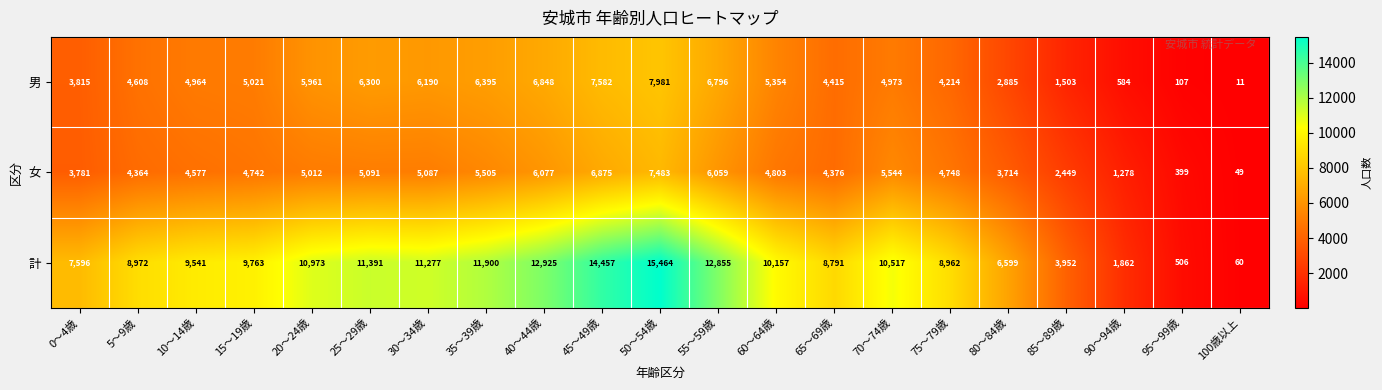

What is the difference between the second highest and second lowest values in the 計 series?

13951